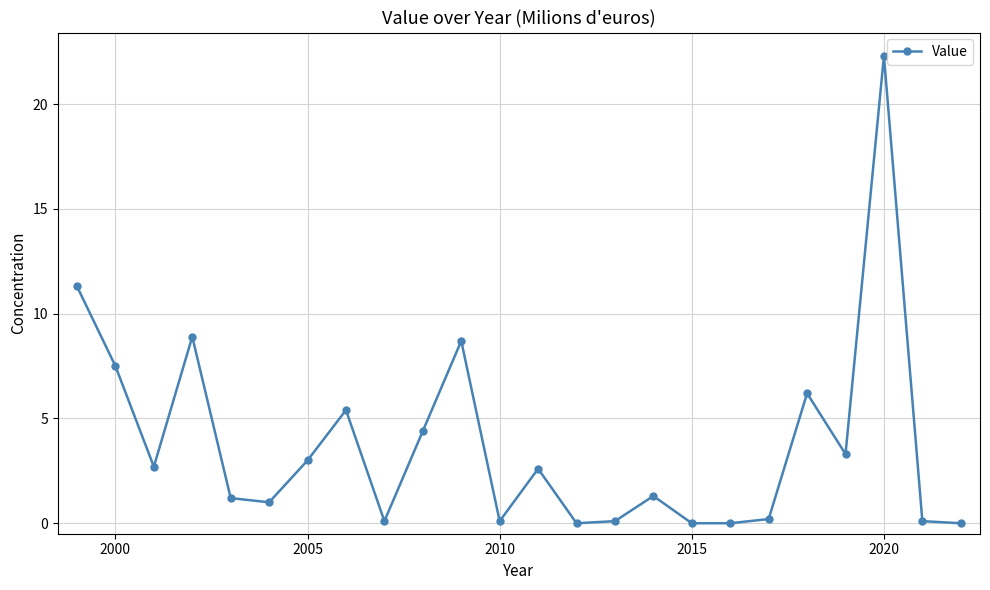

What is the value of the 11th point from the left?

8.7